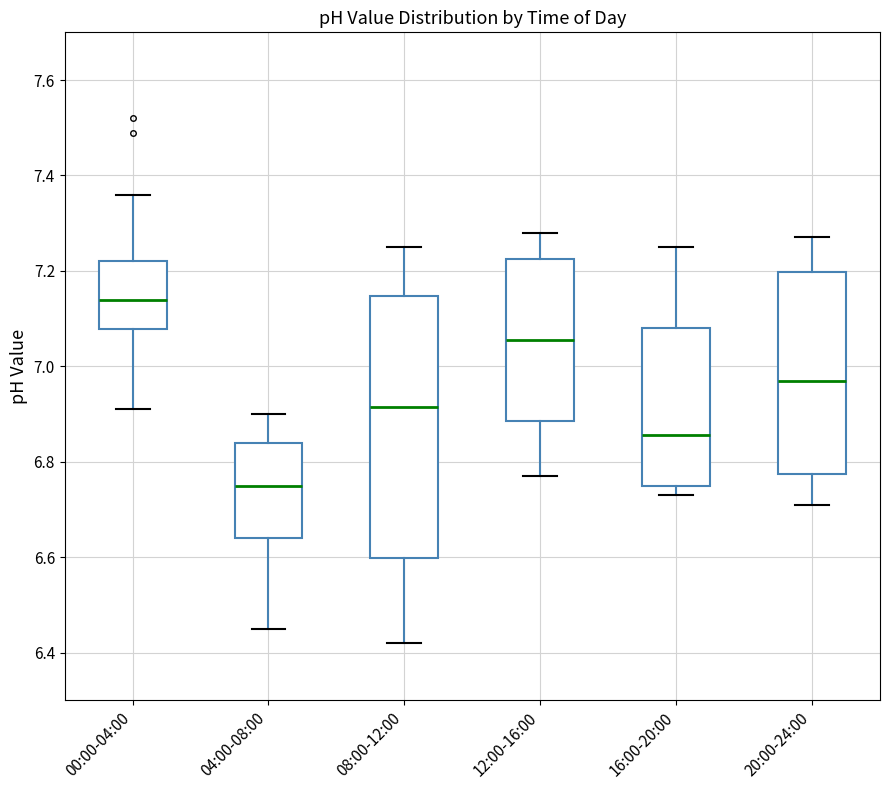

Reading left to right, transcribe this box plot: for each box, give where its median line is, the range the box spans, and where its two whiskers end, as read against the y-axis. The values are not printed on the chart, so give them approximately, as read against the axis.

00:00-04:00: median 7.14, box 7.08 to 7.22, whiskers 6.92 to 7.36
04:00-08:00: median 6.76, box 6.64 to 6.84, whiskers 6.46 to 6.90
08:00-12:00: median 6.92, box 6.60 to 7.14, whiskers 6.42 to 7.26
12:00-16:00: median 7.06, box 6.88 to 7.22, whiskers 6.78 to 7.28
16:00-20:00: median 6.86, box 6.76 to 7.08, whiskers 6.74 to 7.26
20:00-24:00: median 6.98, box 6.78 to 7.20, whiskers 6.72 to 7.28